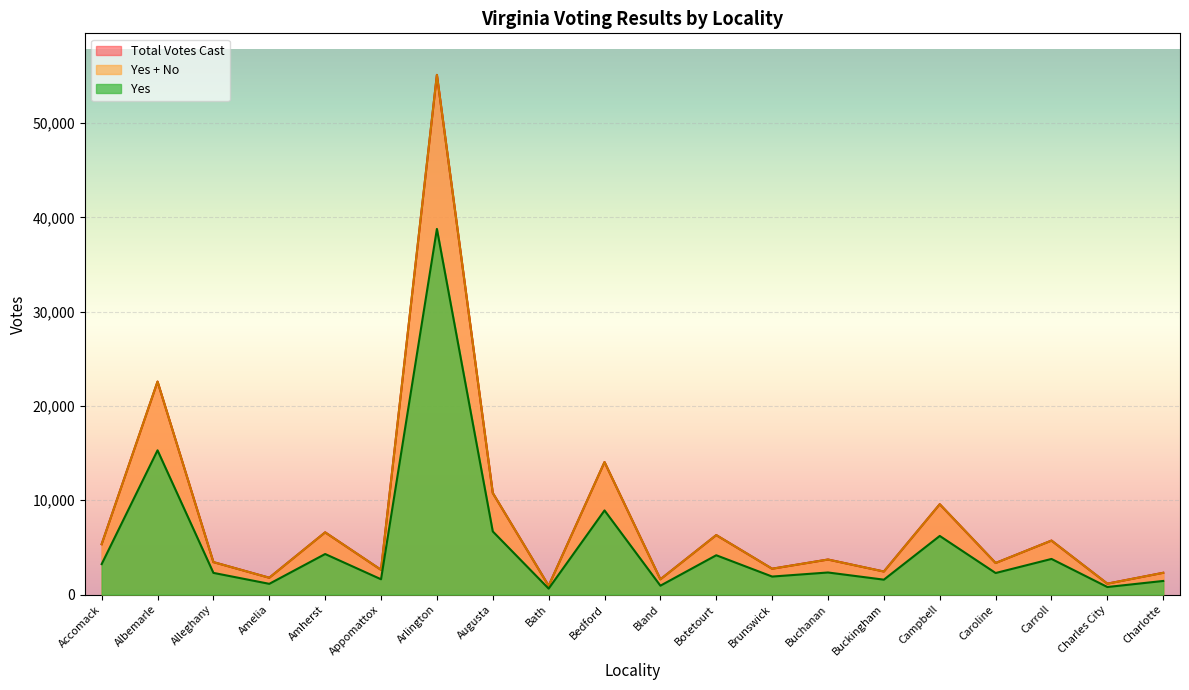

Where does the No series first go above 3710?

Accomack